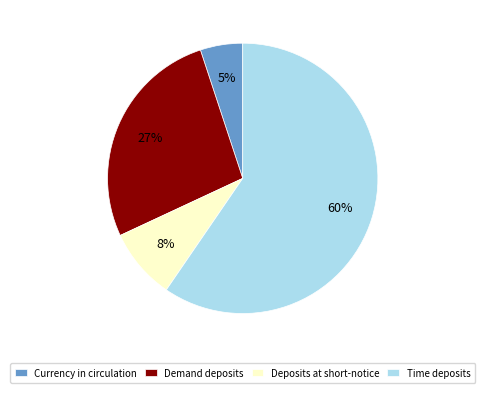

Is there any slice that represents more than half of the pie?

Yes